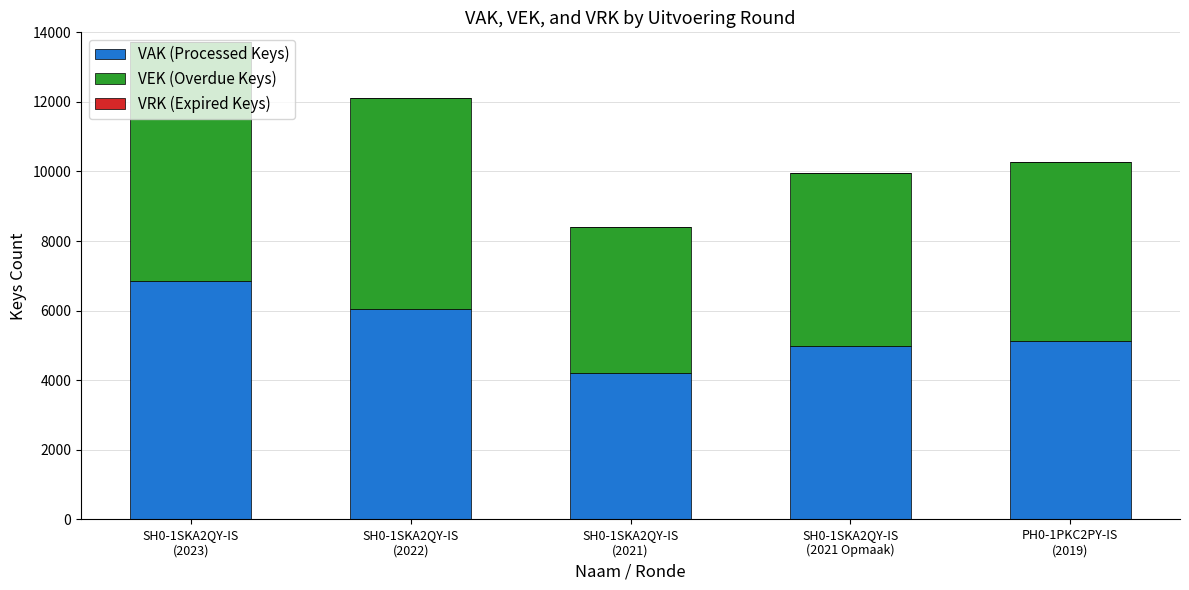

What is the difference between the maximum and minimum values in the VAK (Processed Keys) series?

2660